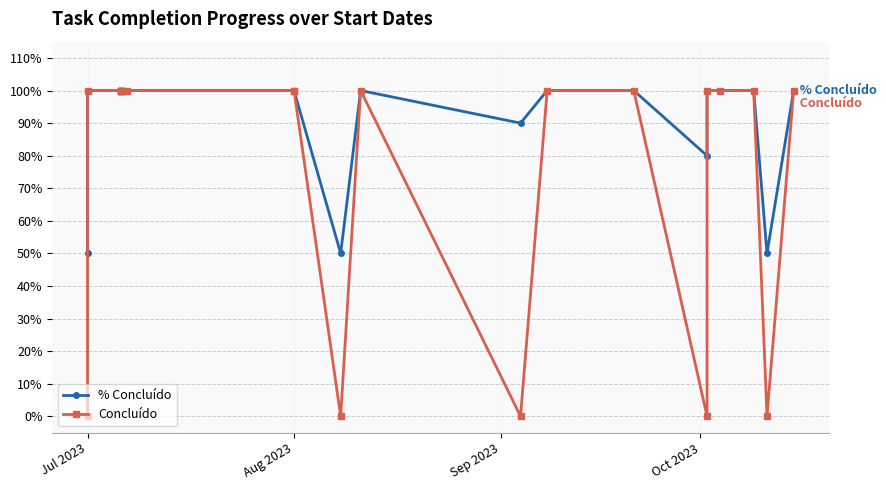

Does the chart display data point markers on the line(s)?

Yes